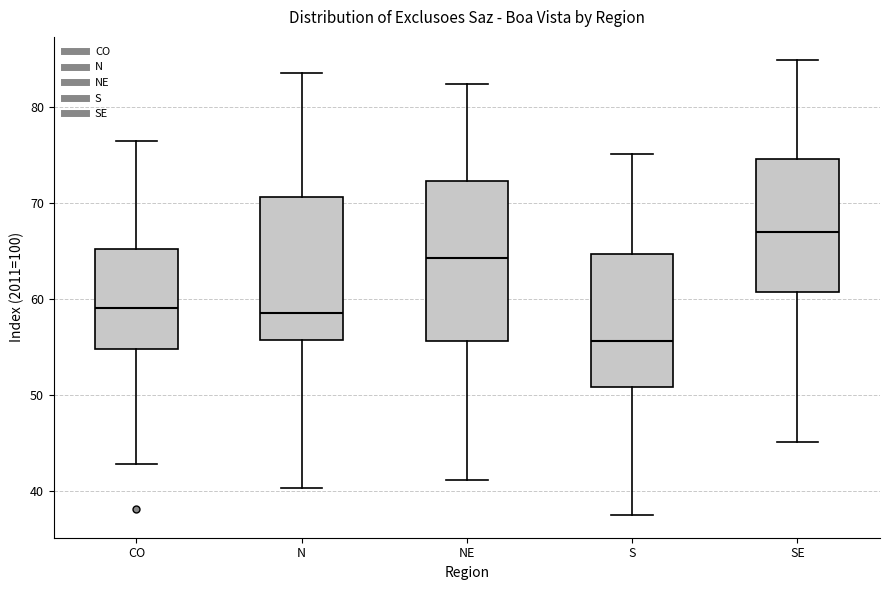

Reading left to right, transcribe this box plot: for each box, give where its median line is, the range the box spans, and where its two whiskers end, as read against the y-axis. The values are not printed on the chart, so give them approximately, as read against the axis.

CO: median 59, box 55 to 65, whiskers 43 to 77
N: median 59, box 56 to 71, whiskers 40 to 84
NE: median 64, box 56 to 72, whiskers 41 to 82
S: median 56, box 51 to 65, whiskers 38 to 75
SE: median 67, box 61 to 75, whiskers 45 to 85